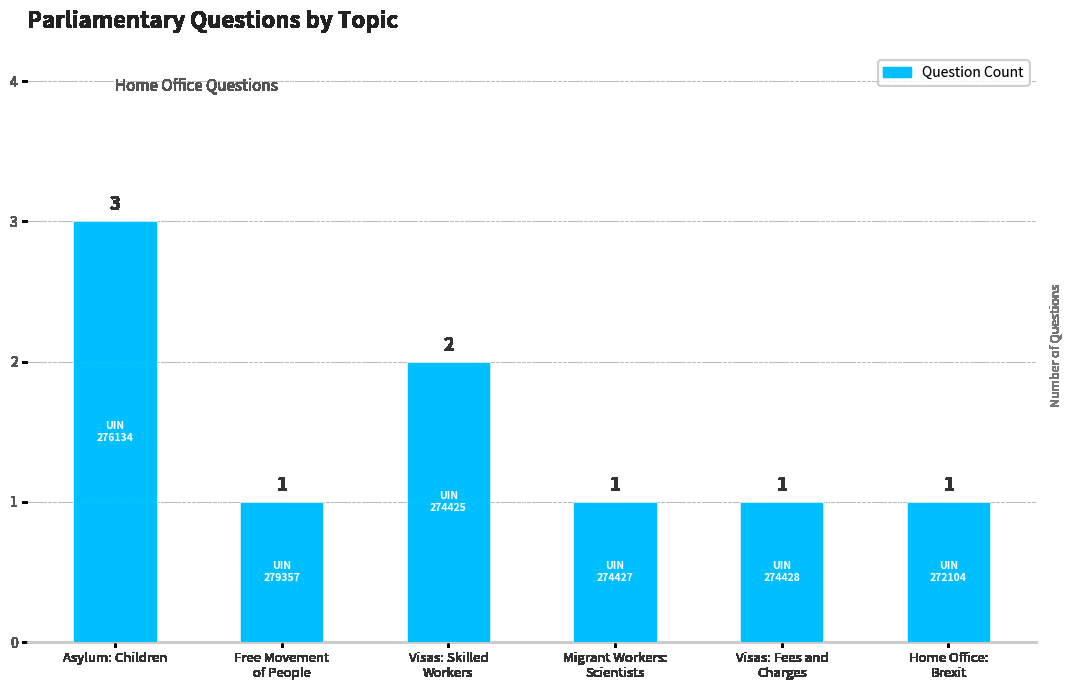

The chart shows a value of 3 at Asylum: Children. True or false?

True